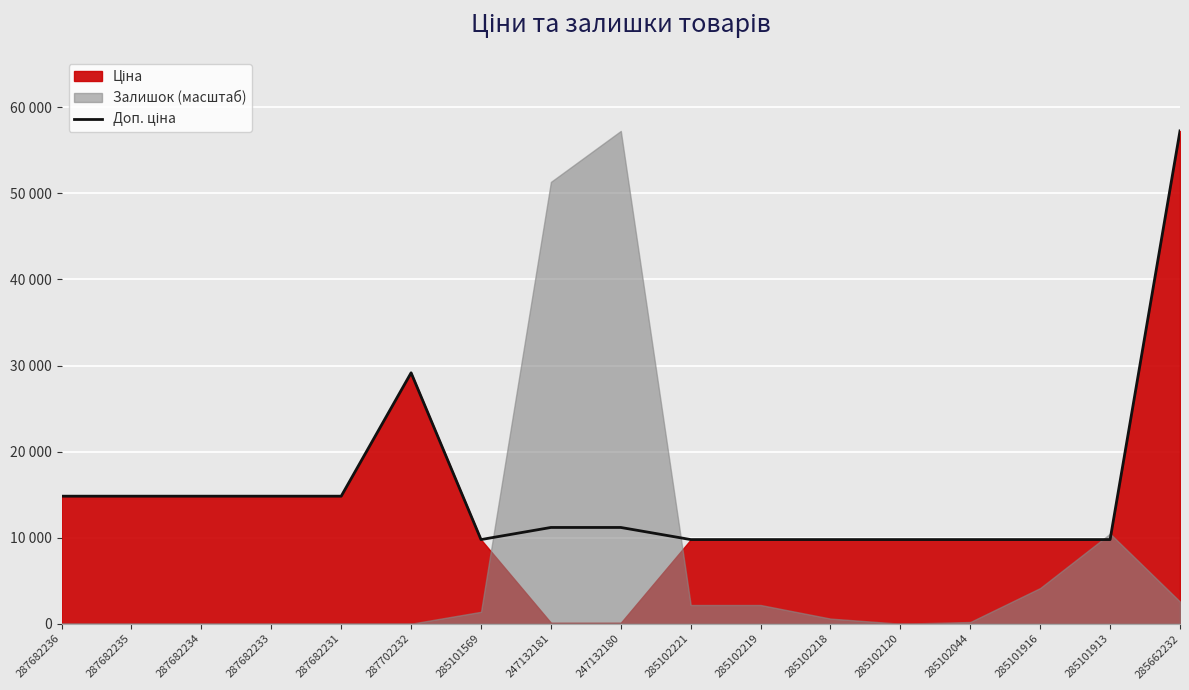

At which category does the data reach its first local valley?

285101569